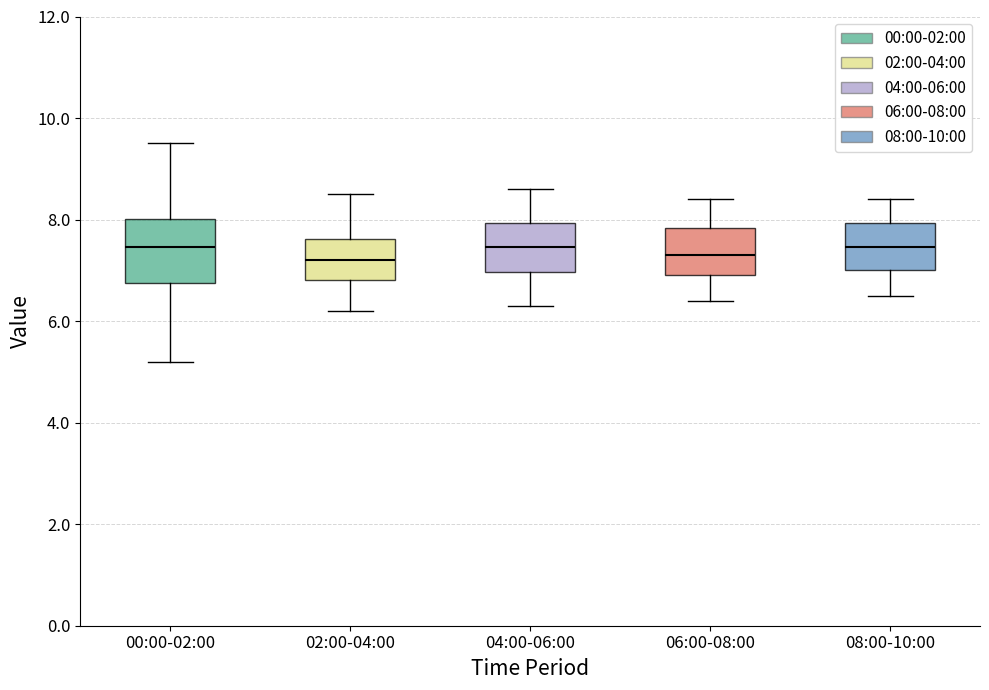

Reading left to right, read every box against the y-axis: the position of its median line, the range the box covers, and the ends of its whiskers. The values are not printed on the chart, so give them approximately, as read against the axis.

00:00-02:00: median 7.4, box 6.8 to 8.0, whiskers 5.2 to 9.6
02:00-04:00: median 7.2, box 6.8 to 7.6, whiskers 6.2 to 8.6
04:00-06:00: median 7.4, box 7.0 to 8.0, whiskers 6.4 to 8.6
06:00-08:00: median 7.4, box 7.0 to 7.8, whiskers 6.4 to 8.4
08:00-10:00: median 7.4, box 7.0 to 8.0, whiskers 6.6 to 8.4